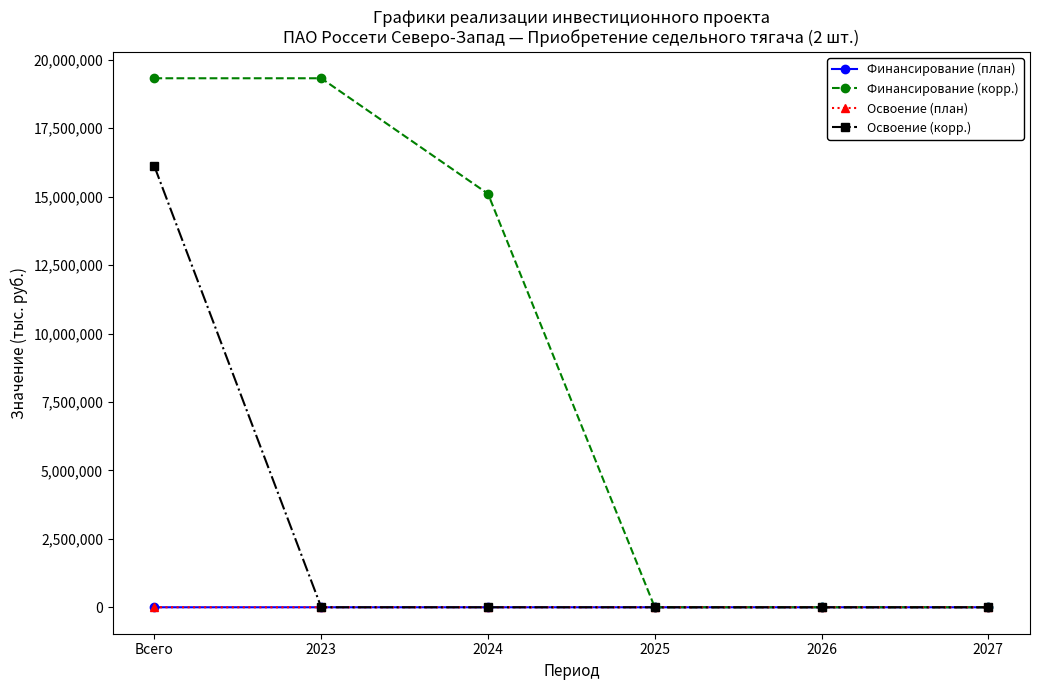

At which label is Финансирование (корр.) closest to 9661571?

2024